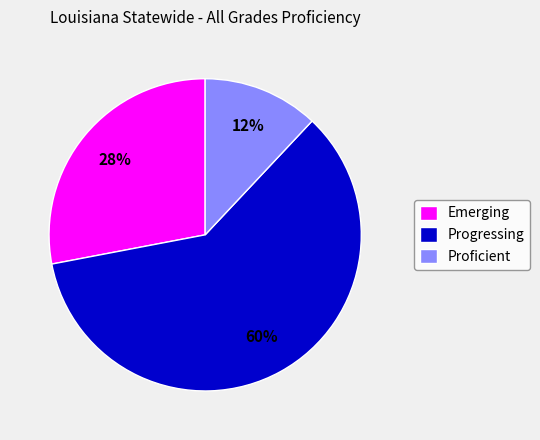

Between Emerging and Progressing, which is larger?

Progressing